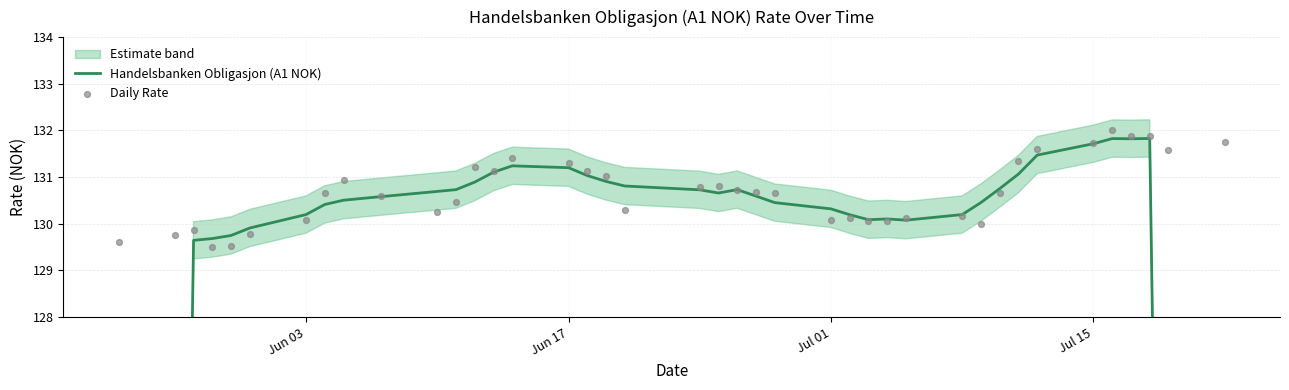

Which series has the largest total across all categories?

Daily Rate